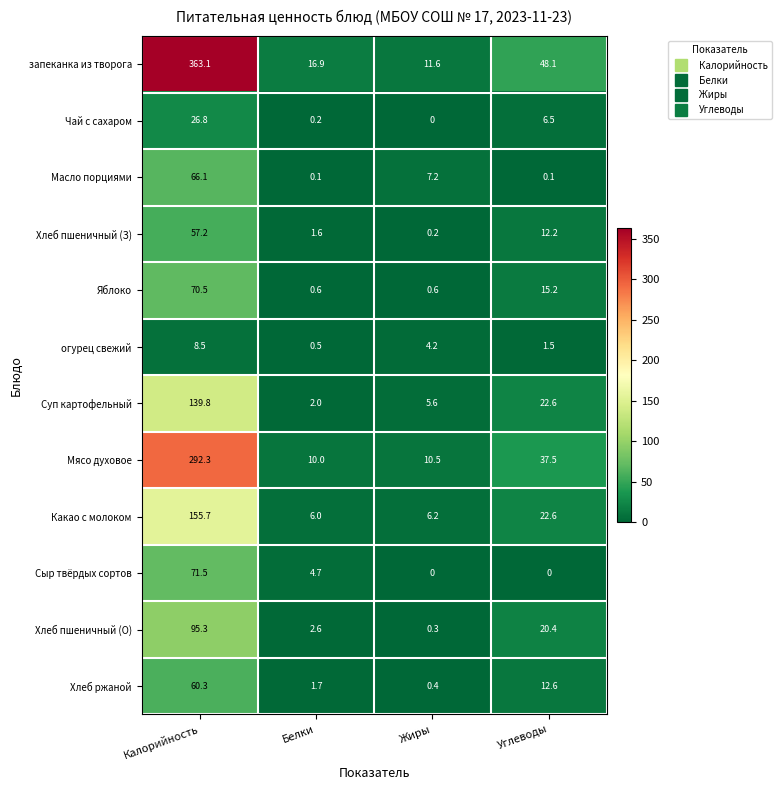

How many data points in Хлеб ржаной are less than 12?

2